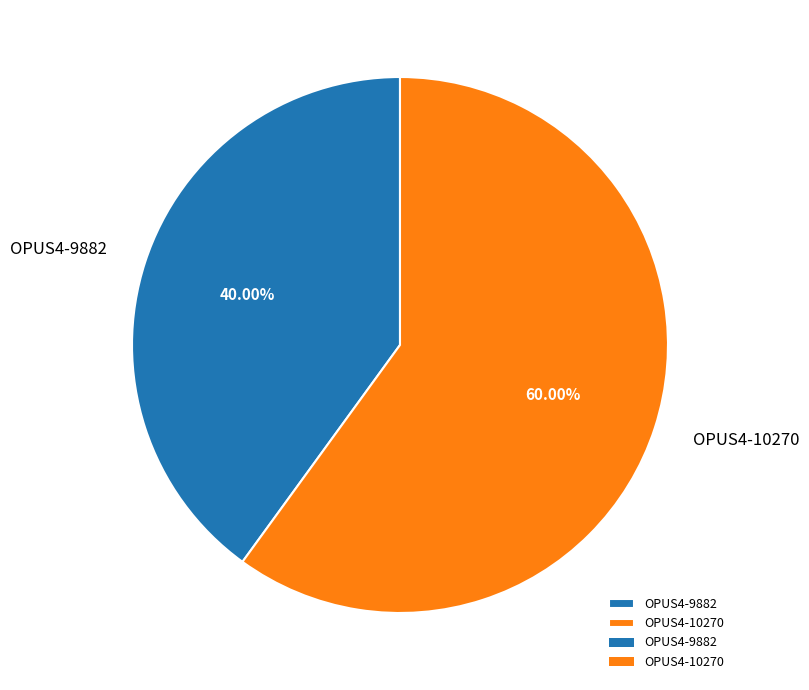

True or false: OPUS4-10270 accounts for 60% of the total.

True